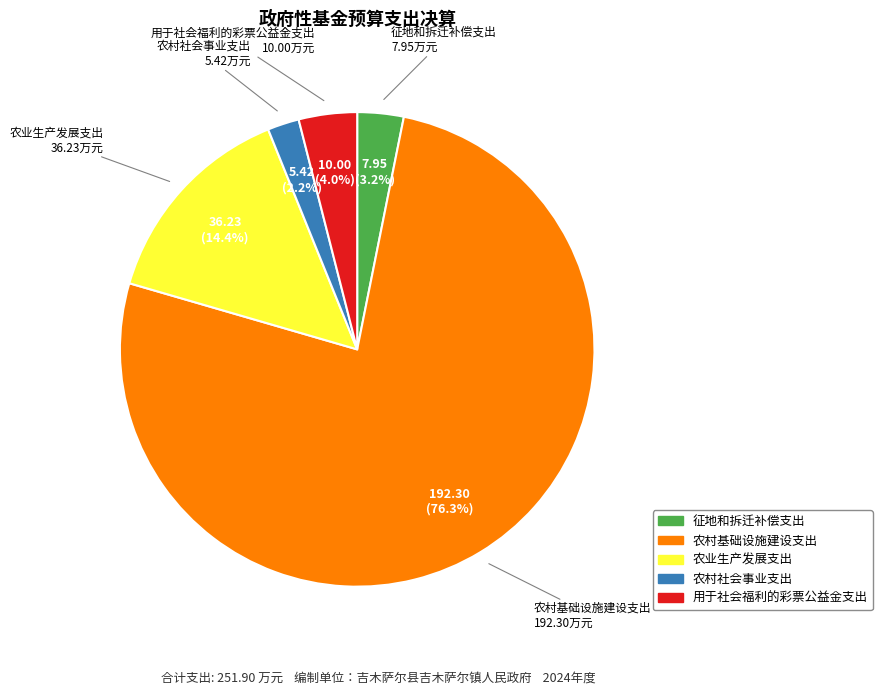

Count the number of slices in the pie.

5